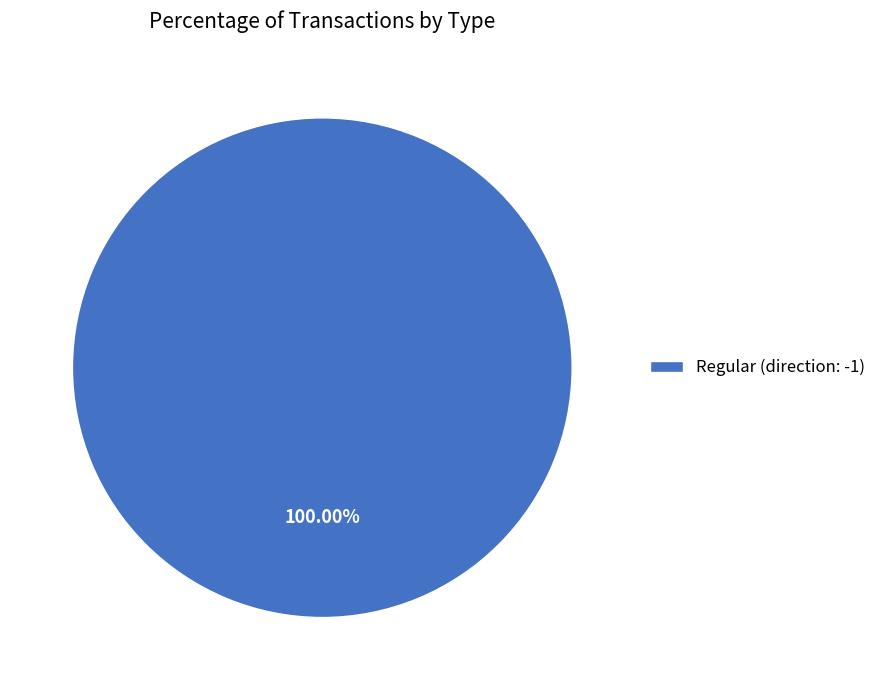

Count the number of slices in the pie.

1